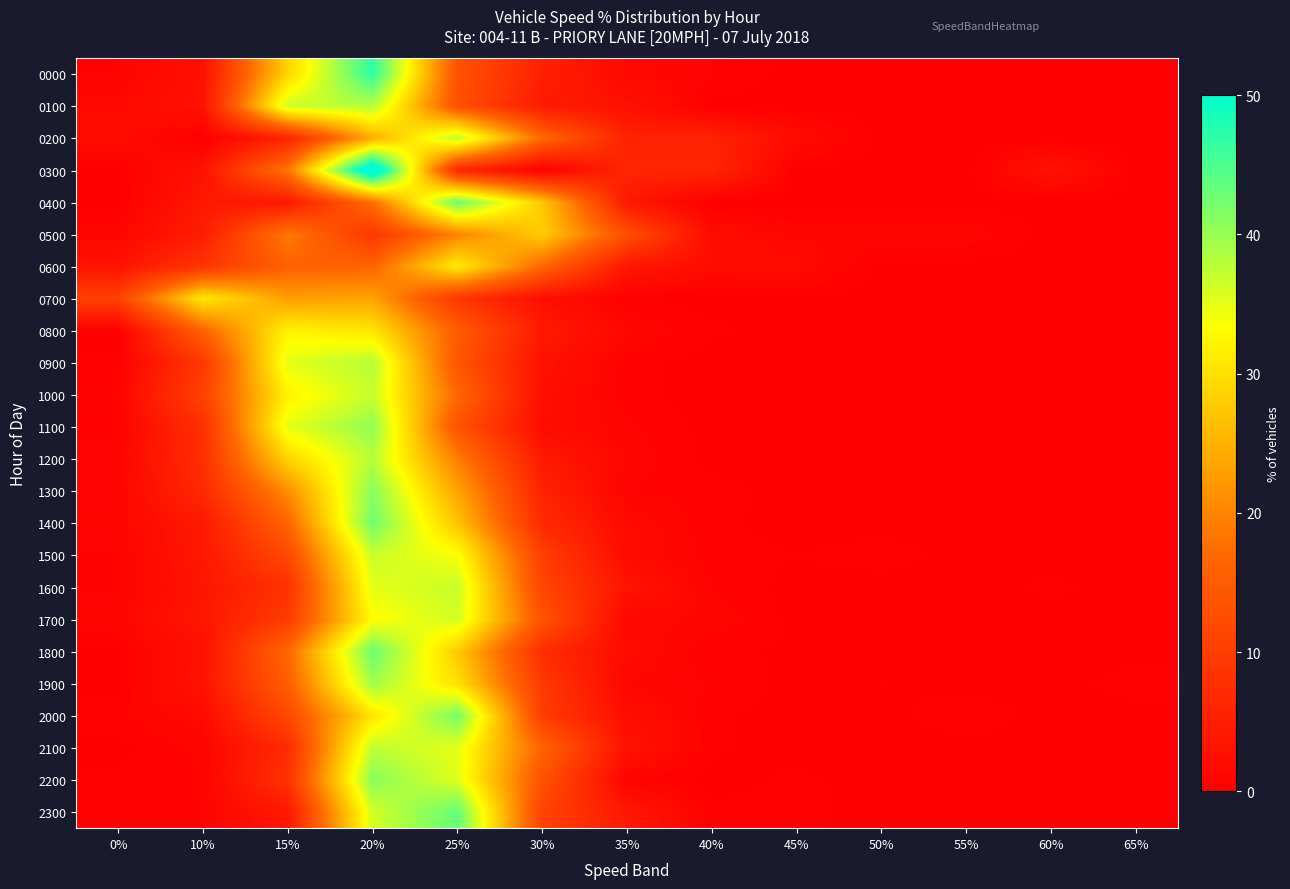

List the series in order of their peak value, highest first.

0300, 0000, 2300, 0400, 1800, 1400, 2000, 1300, 2200, 1100, 1900, 0100, 1200, 0900, 0200, 2100, 1000, 1600, 1500, 1700, 0800, 0600, 0700, 0500